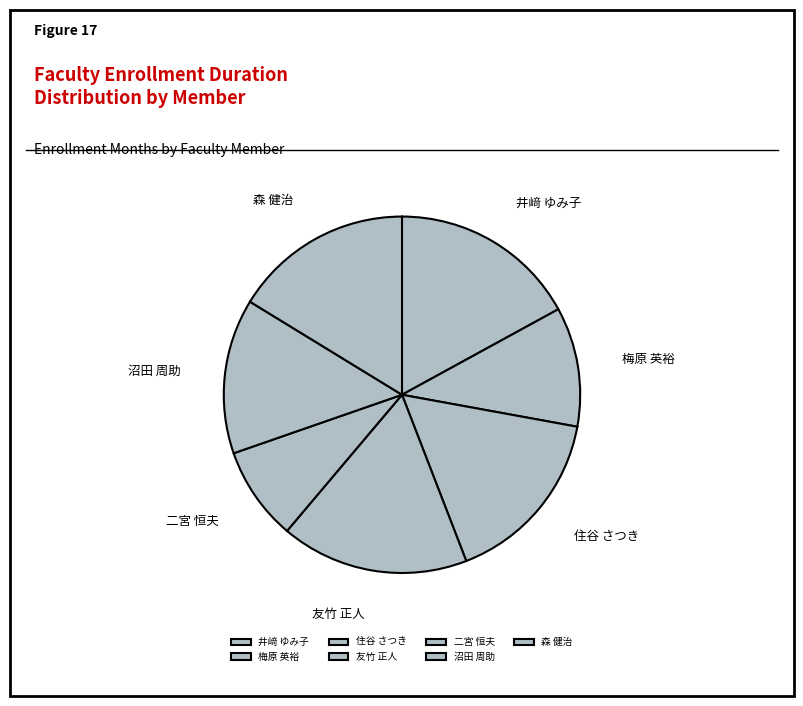

Does 井﨑 ゆみ子 represent more than half of the total?

No